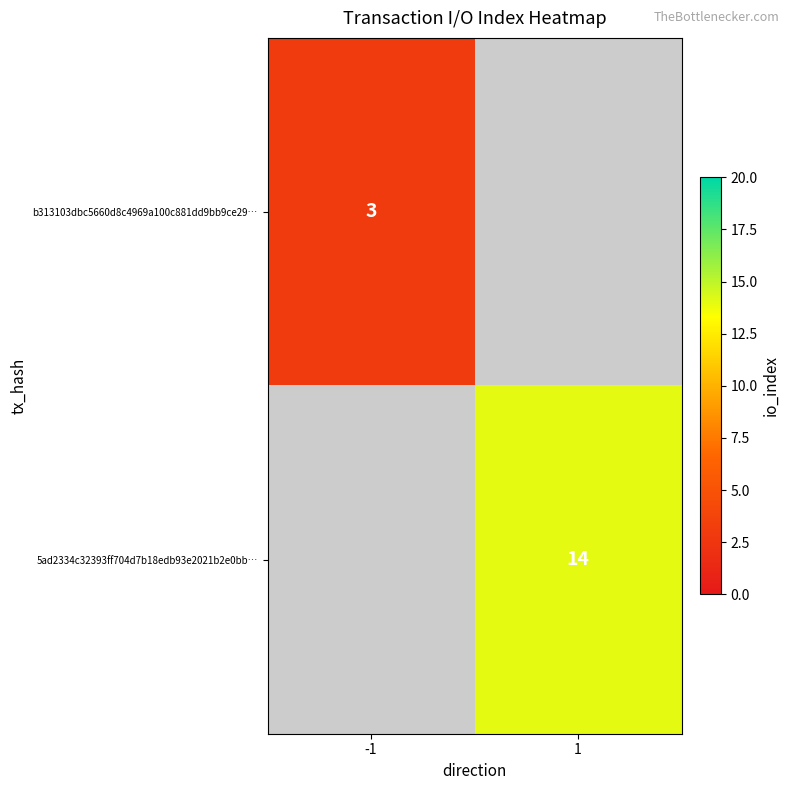

Which category has the highest value across all series?

1